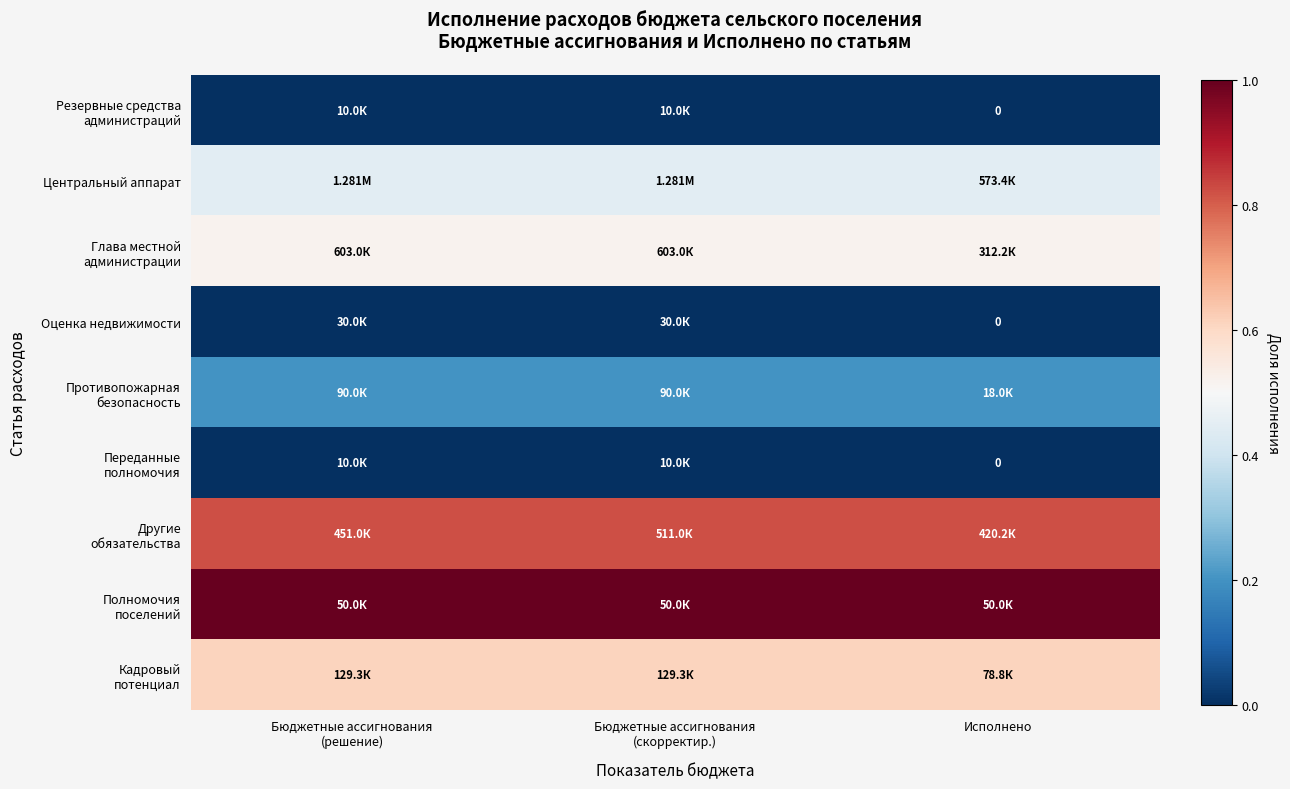

The Глава местной администрации series shows 0.5 at Бюджетные ассигнования (скорректир.). True or false?

True